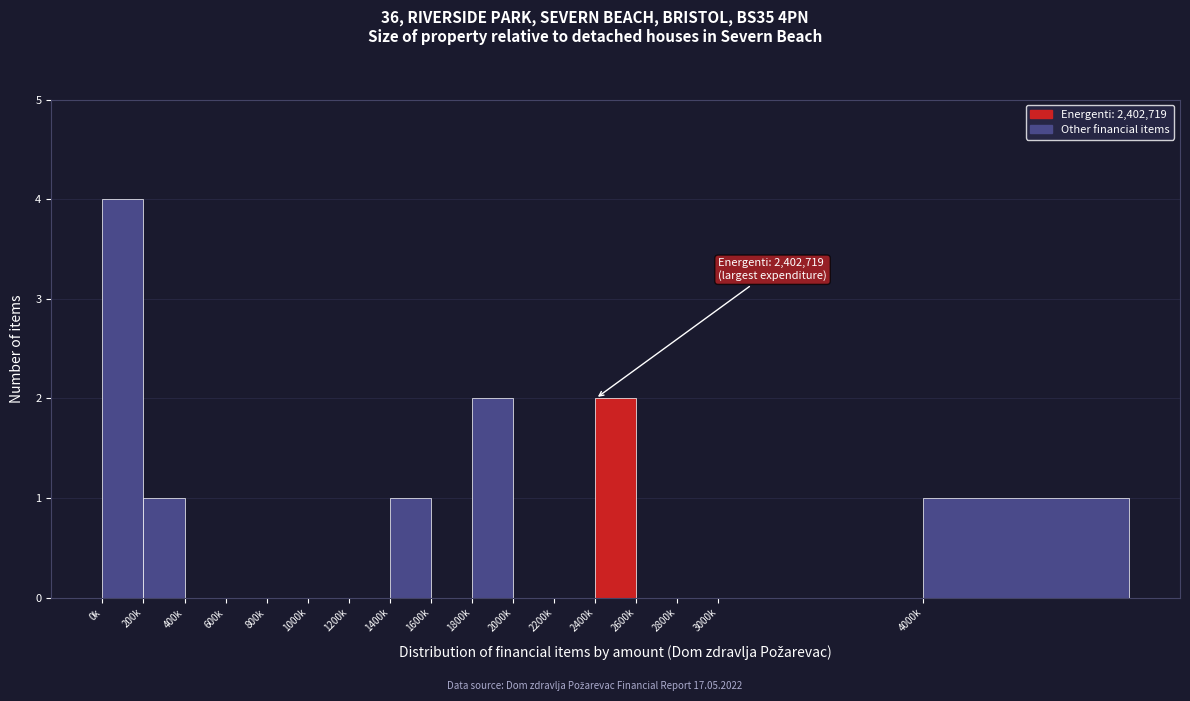

Reading left to right, what are all the values shown in this chart?

0k=4	200k=1	400k=0	600k=0	800k=0	1000k=0	1200k=0	1400k=1	1600k=0	1800k=2	2000k=0	2200k=0	2400k=2	2600k=0	2800k=0	3000k=0	4000k=1